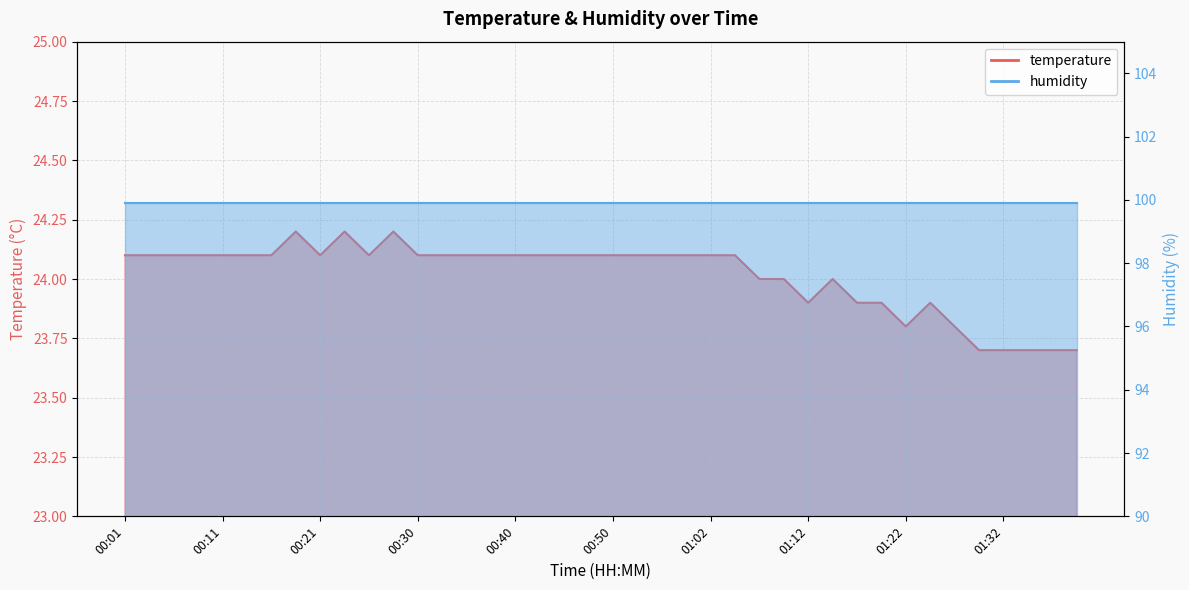

At which label is the value closest to 23?

01:29